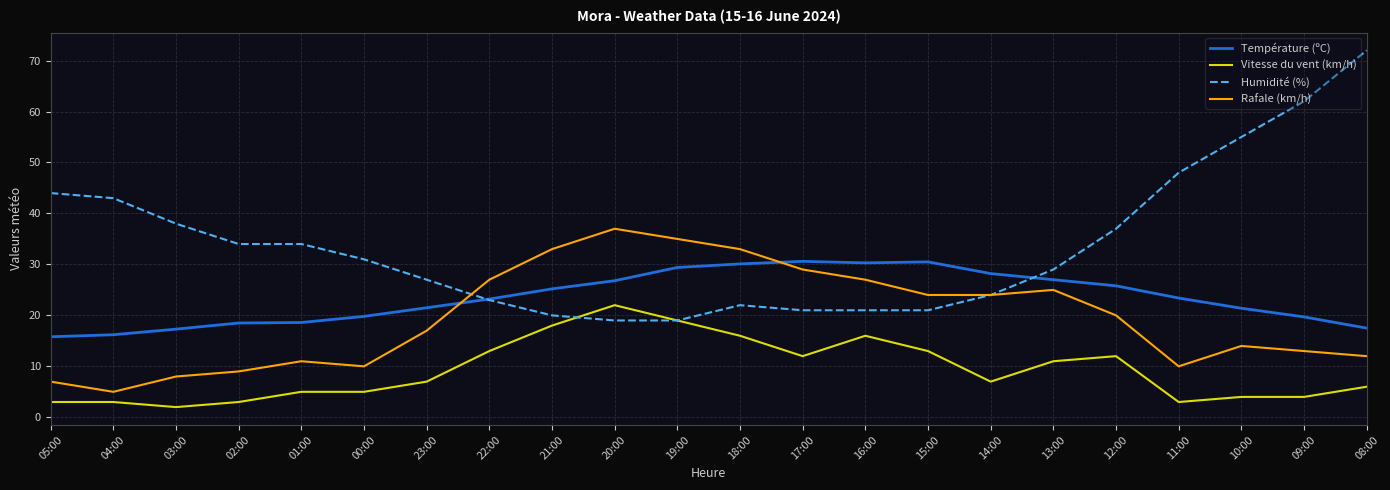

True or false: Température (ºC) and Vitesse du vent (km/h) intersect in this chart.

False